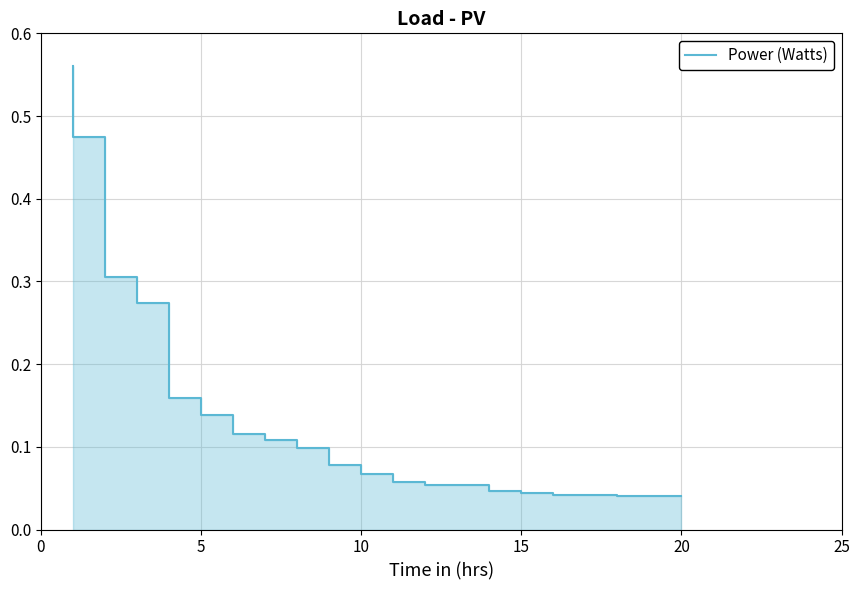

What is the sum of all values?

2.8